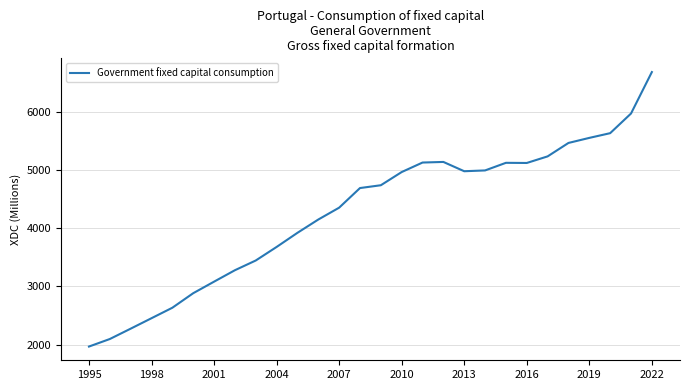

What is the difference between the maximum and minimum values?

4720.0